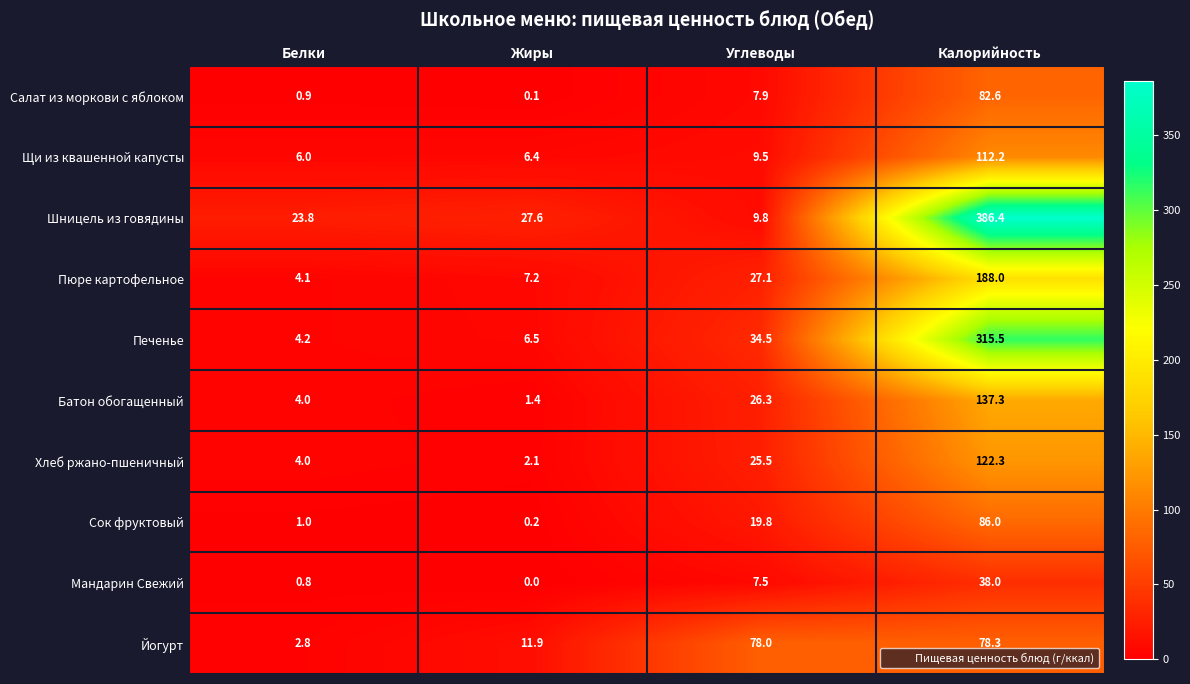

True or false: Батон обогащенный has a value of 1.4 at Жиры.

True